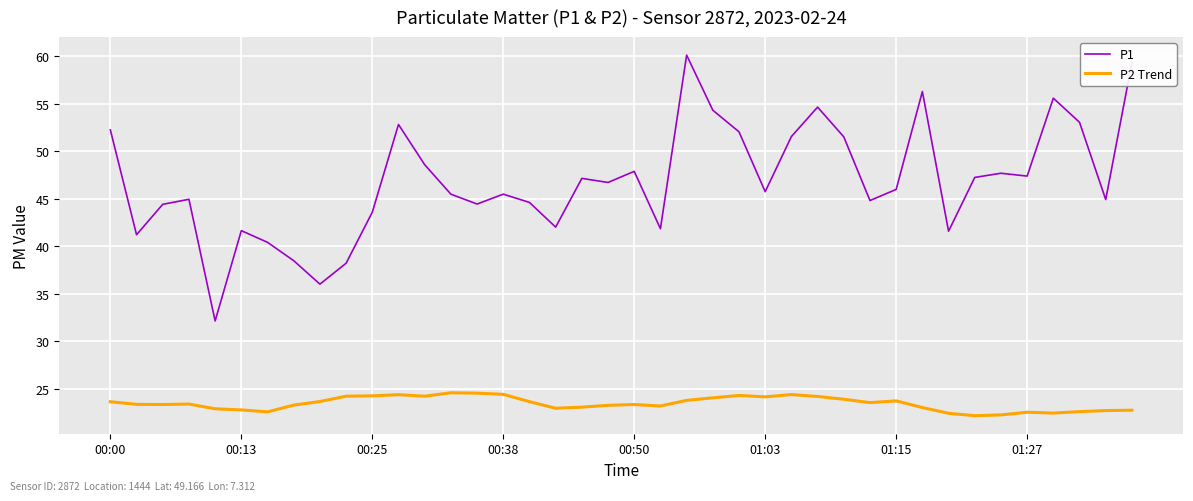

What is the difference between the maximum and minimum values in the P1 series?

28.0